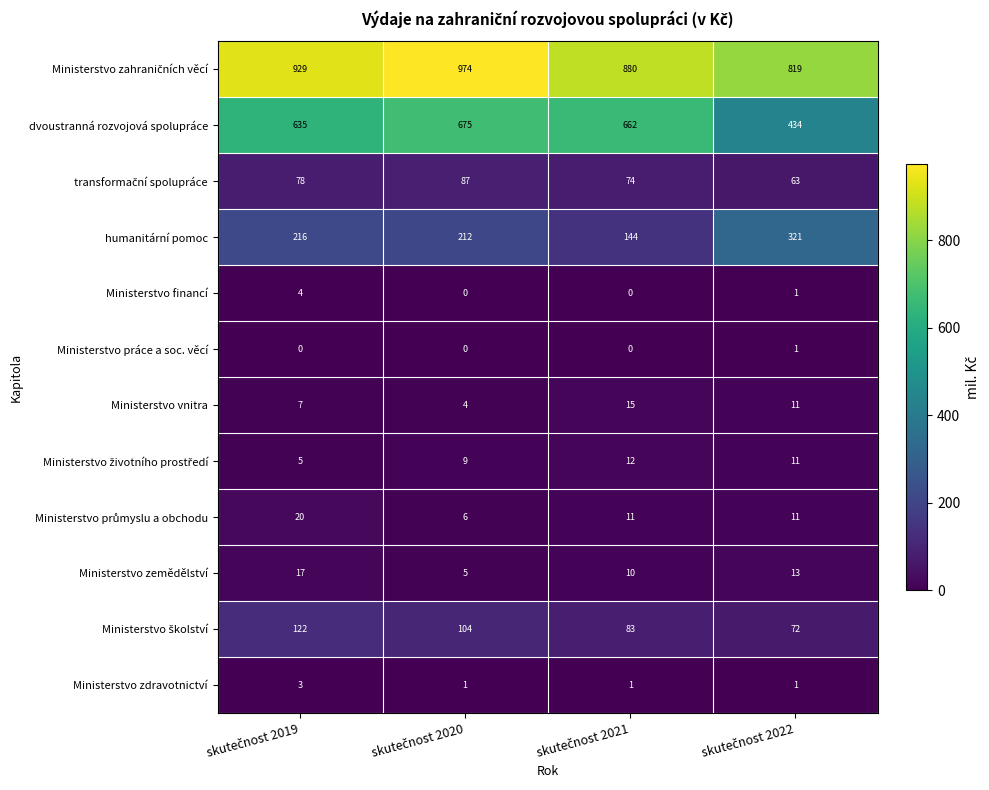

Count the number of categories in the chart.

4